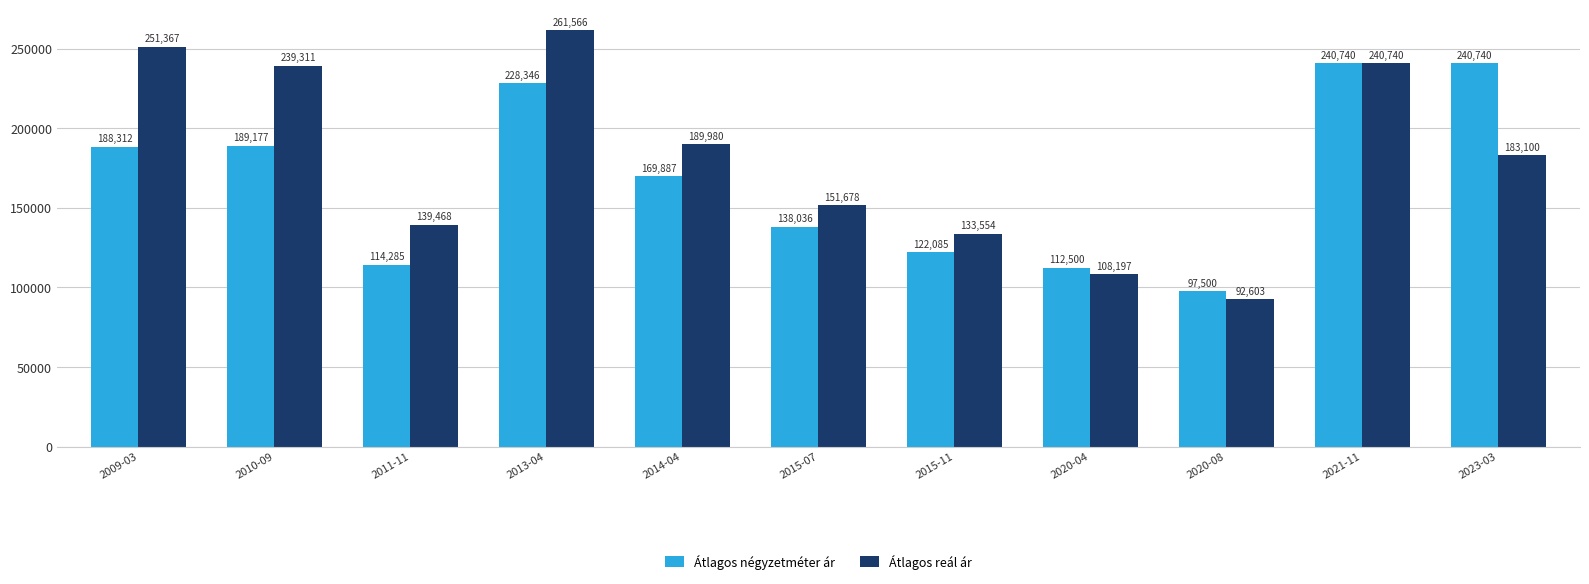

How many groups of bars are there?

11